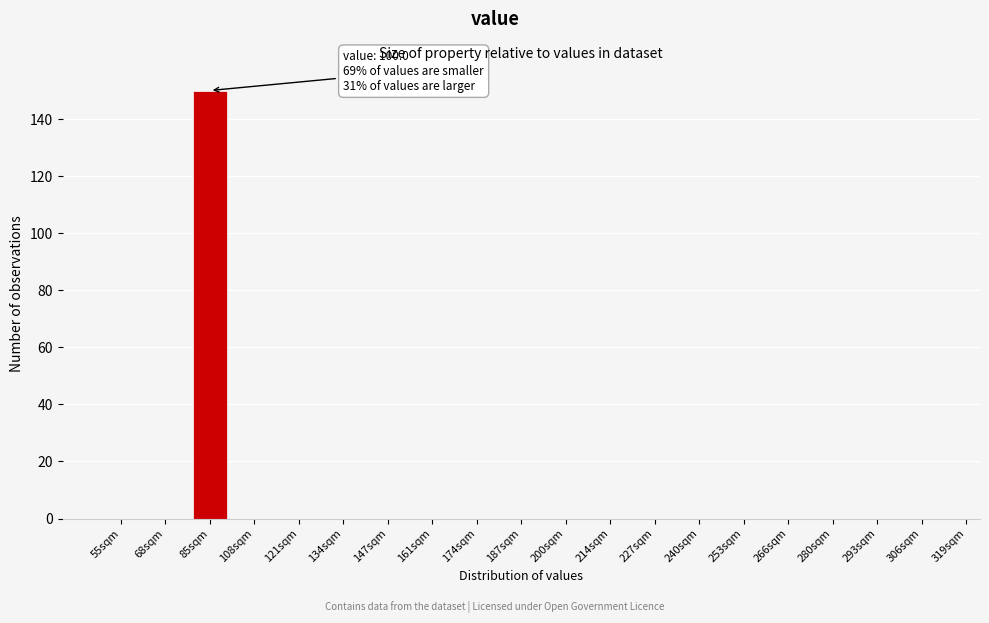

Reading right to left, extract all data points from this chart.

306sqm=0	293sqm=0	280sqm=0	266sqm=0	253sqm=0	240sqm=0	227sqm=0	214sqm=0	200sqm=0	187sqm=0	174sqm=0	161sqm=0	147sqm=0	134sqm=0	121sqm=0	108sqm=0	85sqm=150	68sqm=0	55sqm=0